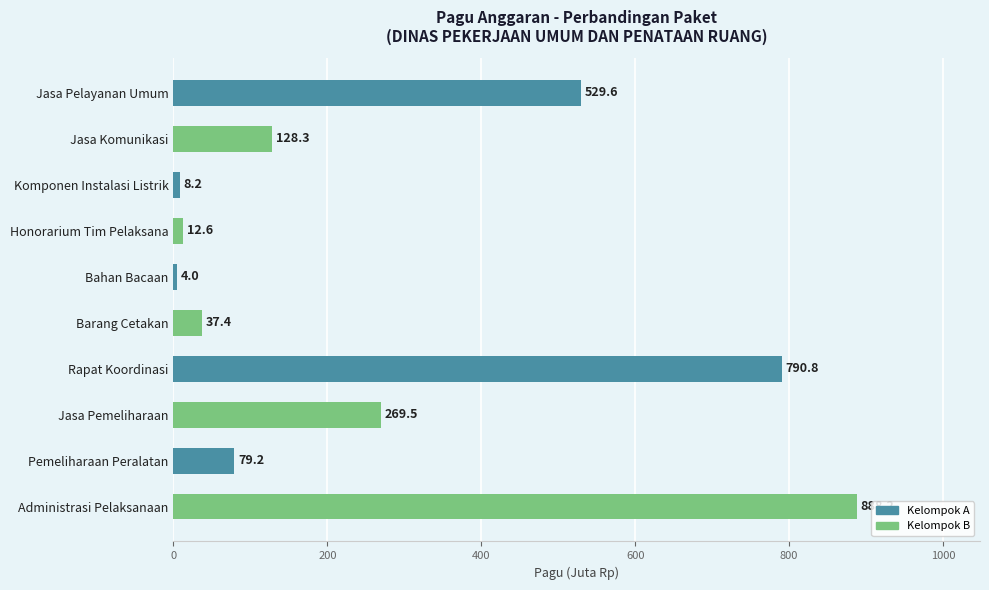

Rank the categories by value from lowest to highest.

Bahan Bacaan, Komponen Instalasi Listrik, Honorarium Tim Pelaksana, Barang Cetakan, Pemeliharaan Peralatan, Jasa Komunikasi, Jasa Pemeliharaan, Jasa Pelayanan Umum, Rapat Koordinasi, Administrasi Pelaksanaan